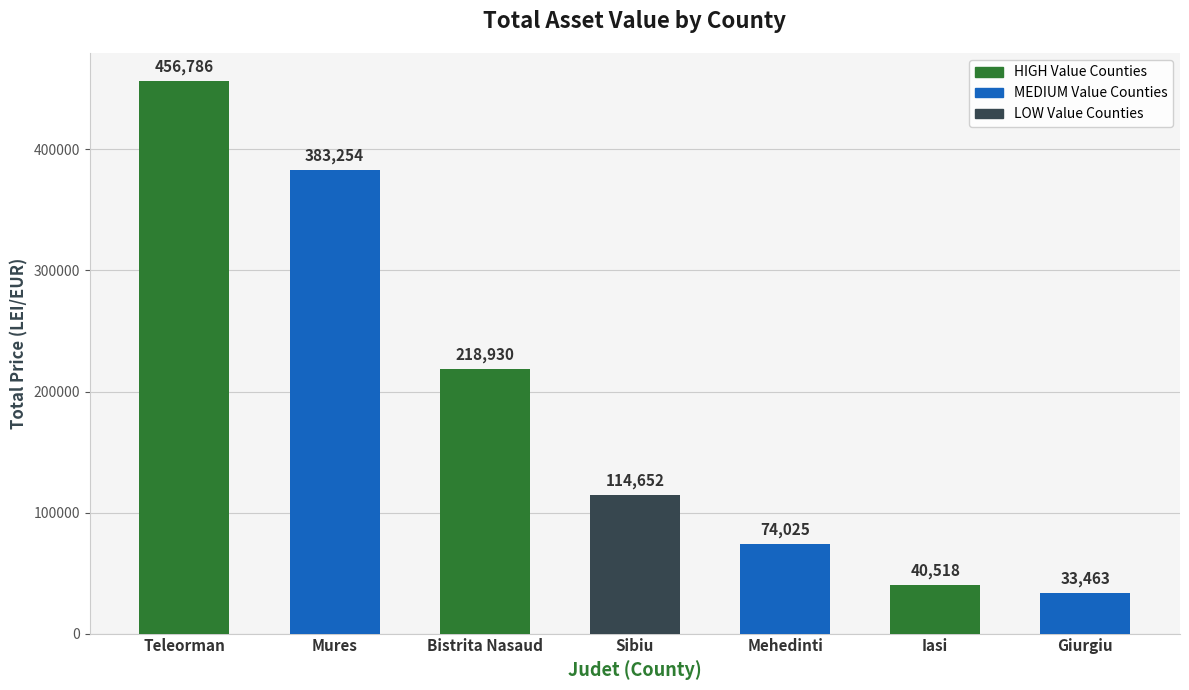

What is the sum of all values?

1321628